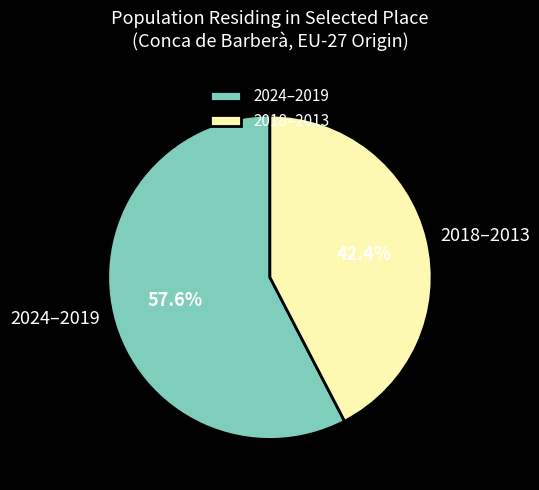

What percentage do 2024–2019 and 2018–2013 together represent?

100.0%